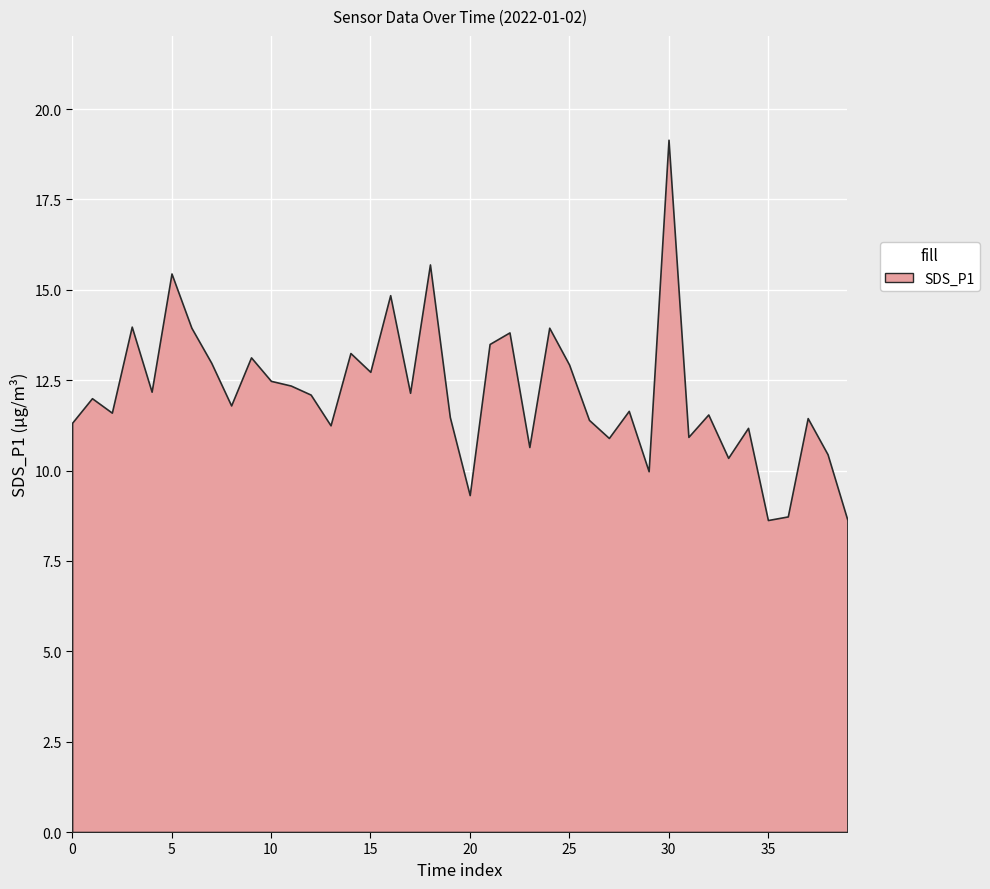

Which label corresponds to the largest value in the chart?

30